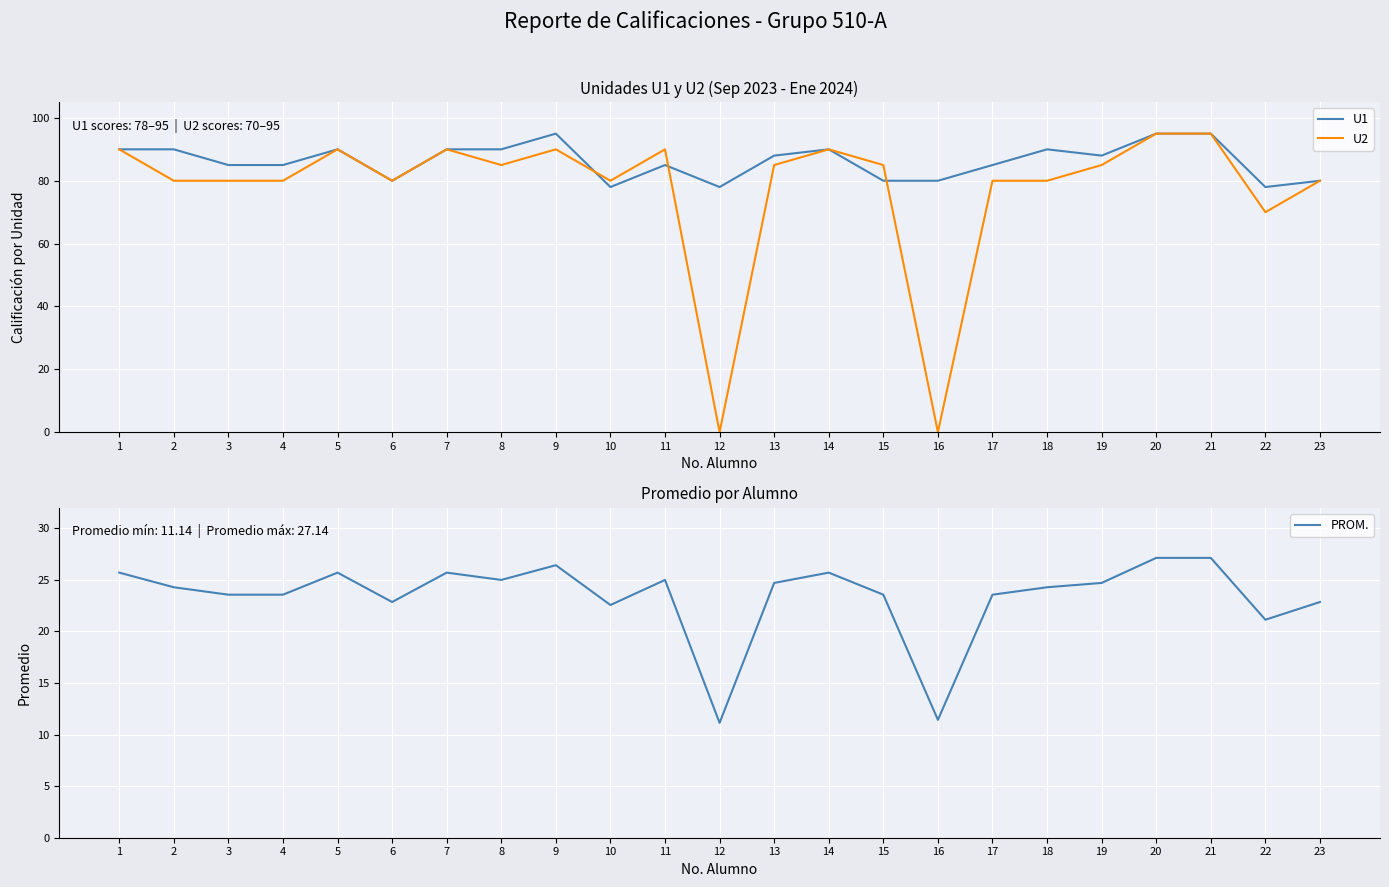

Reading left to right, transcribe all the data shown in this chart.

U1: 1=90.0	2=90.0	3=85.0	4=85.0	5=90.0	6=80.0	7=90.0	8=90.0	9=95.0	10=78.0	11=85.0	12=78.0	13=88.0	14=90.0	15=80.0	16=80.0	17=85.0	18=90.0	19=88.0	20=95.0	21=95.0	22=78.0	23=80.0
U2: 1=90.0	2=80.0	3=80.0	4=80.0	5=90.0	6=80.0	7=90.0	8=85.0	9=90.0	10=80.0	11=90.0	12=0.0	13=85.0	14=90.0	15=85.0	16=0.0	17=80.0	18=80.0	19=85.0	20=95.0	21=95.0	22=70.0	23=80.0
PROM.: 1=25.7	2=24.3	3=23.6	4=23.6	5=25.7	6=22.9	7=25.7	8=25.0	9=26.4	10=22.6	11=25.0	12=11.1	13=24.7	14=25.7	15=23.6	16=11.4	17=23.6	18=24.3	19=24.7	20=27.1	21=27.1	22=21.1	23=22.9